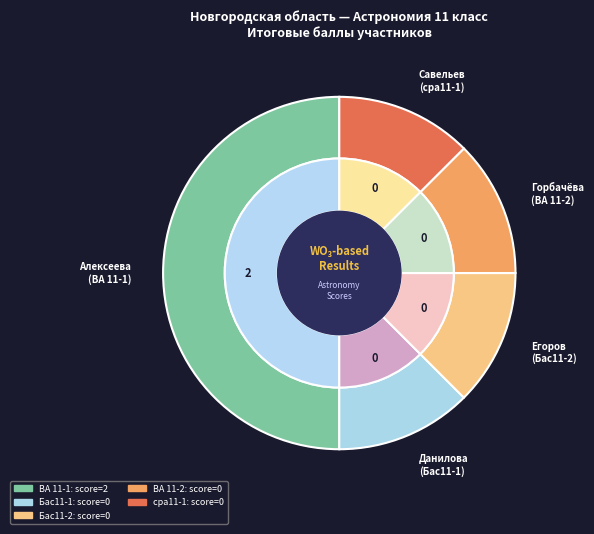

Is it true that Бас11-2 is 7% of the pie?

False